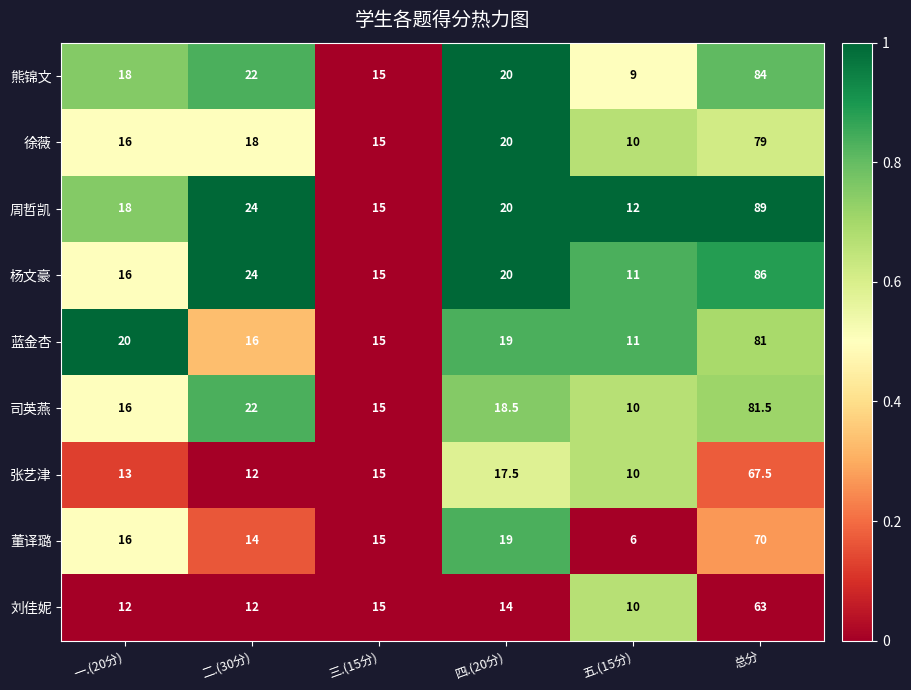

What is the total value across all series at 总分?

701.0